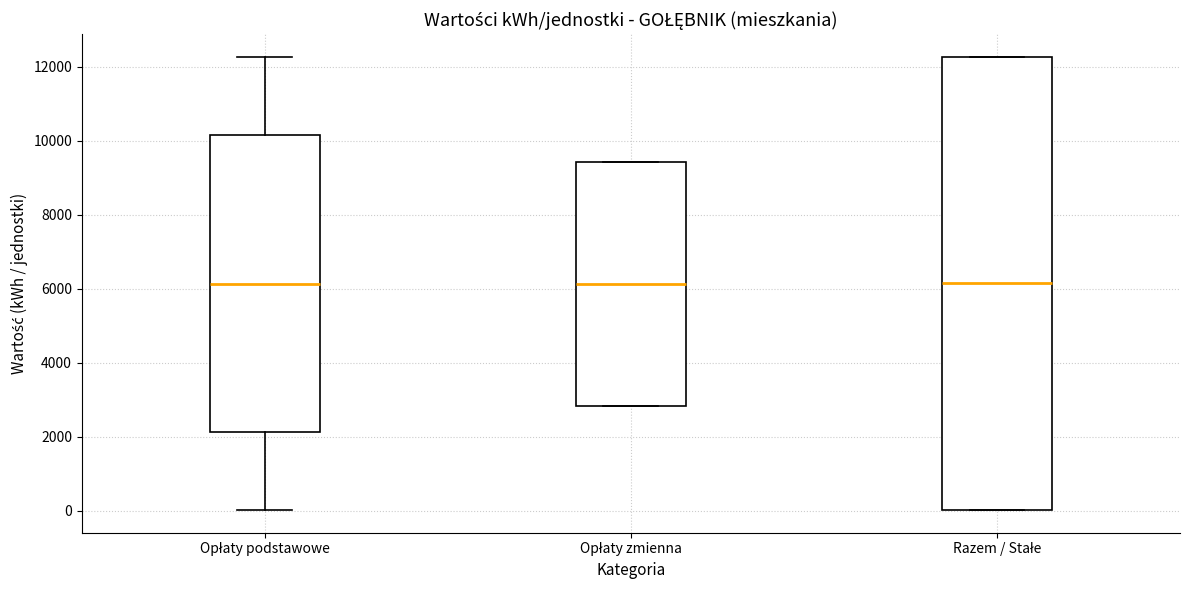

Reading left to right, read every box against the y-axis: the position of its median line, the range the box covers, and the ends of its whiskers. The values are not printed on the chart, so give them approximately, as read against the axis.

Opłaty podstawowe: median 6200, box 2200 to 10200, whiskers 0 to 12200
Opłaty zmienna: median 6200, box 2800 to 9400, whiskers 2800 to 9400
Razem / Stałe: median 6200, box 0 to 12200, whiskers 0 to 12200